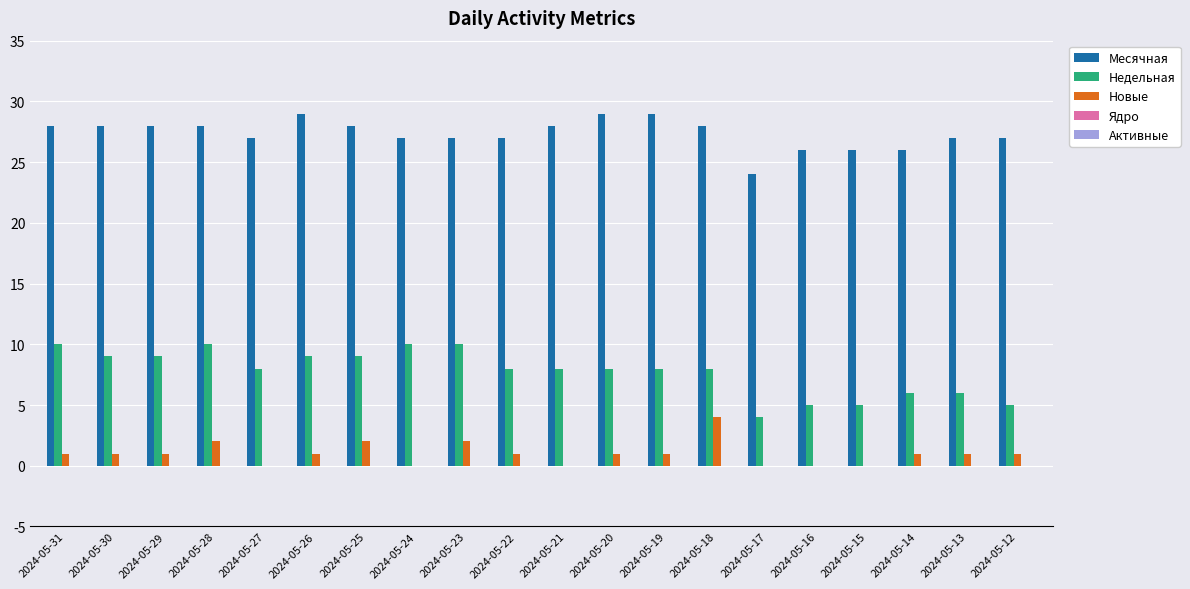

Is the value of Недельная at 2024-05-26 greater than the value of Новые at 2024-05-27?

Yes